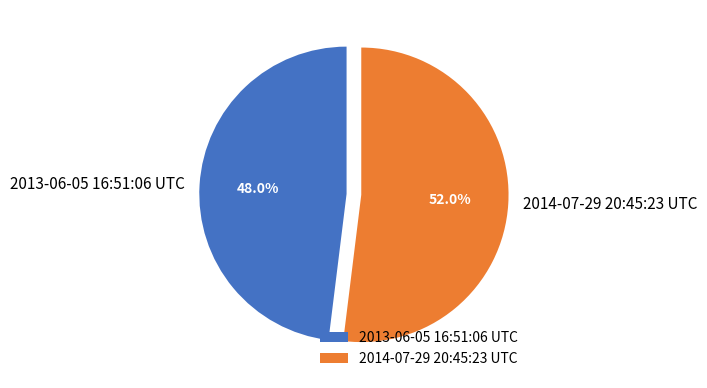

What is the smallest slice in the pie chart?

2013-06-05 16:51:06 UTC